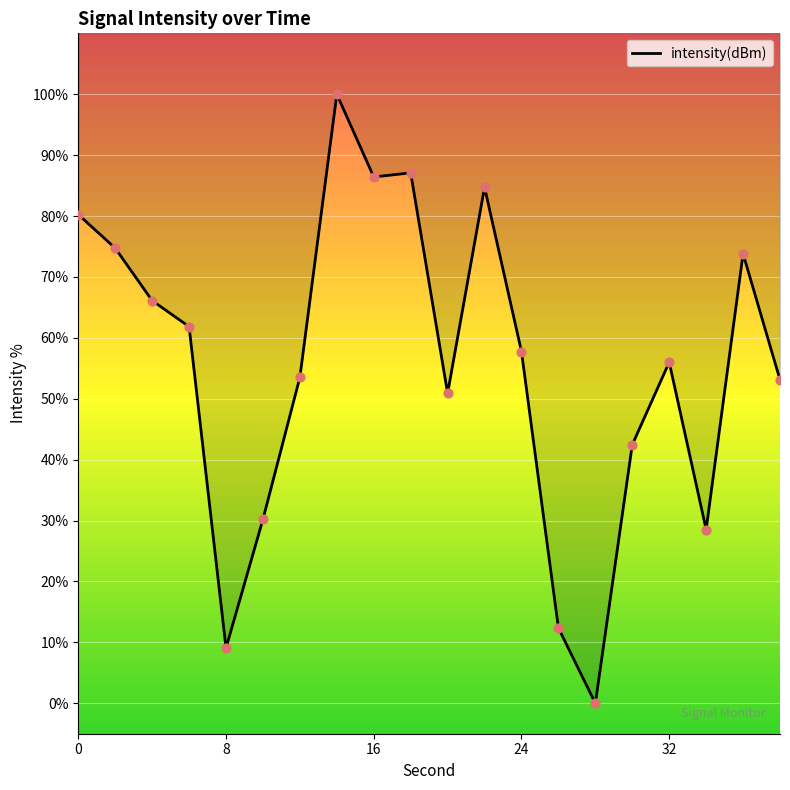

What is the change in value from 14 to 22?

-15.3